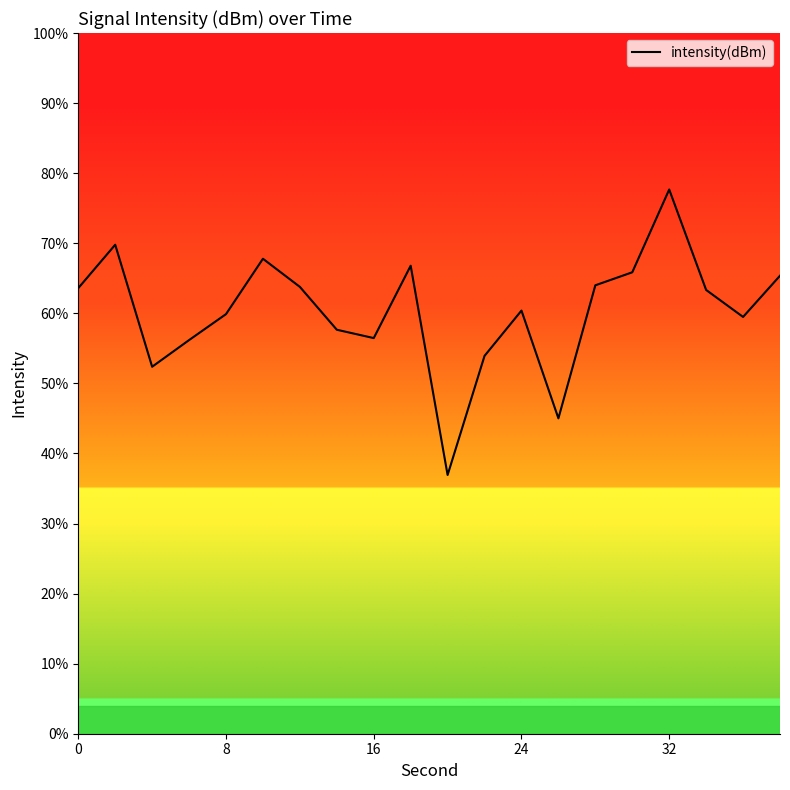

What is the maximum value shown in the chart?

77.7